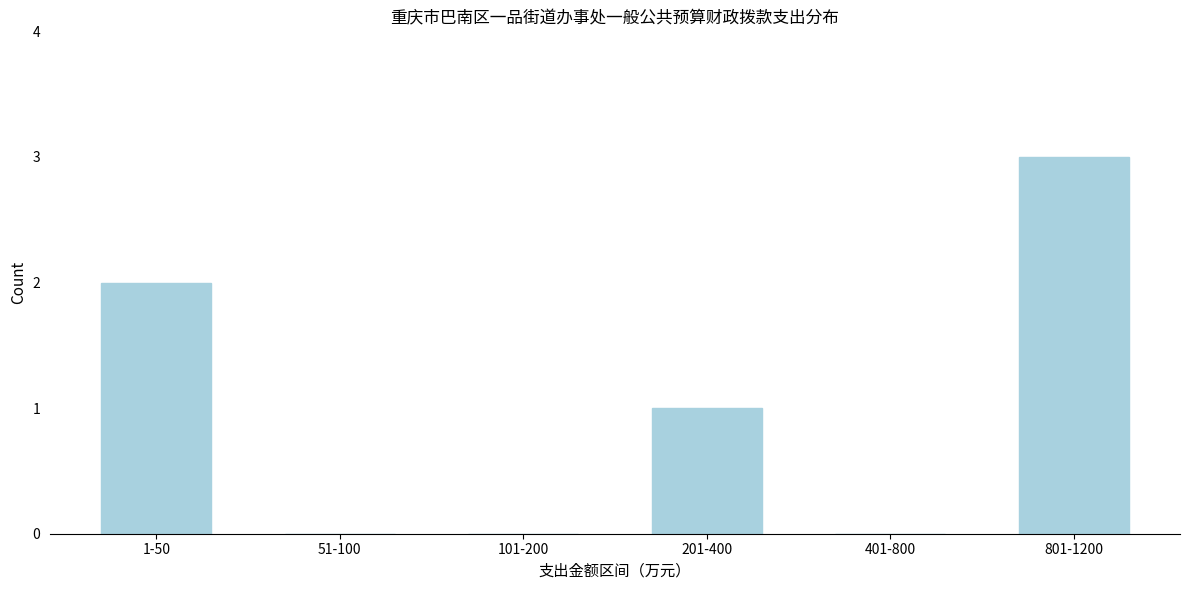

Reading left to right, extract all data points from this chart.

1-50=2	51-100=0	101-200=0	201-400=1	401-800=0	801-1200=3